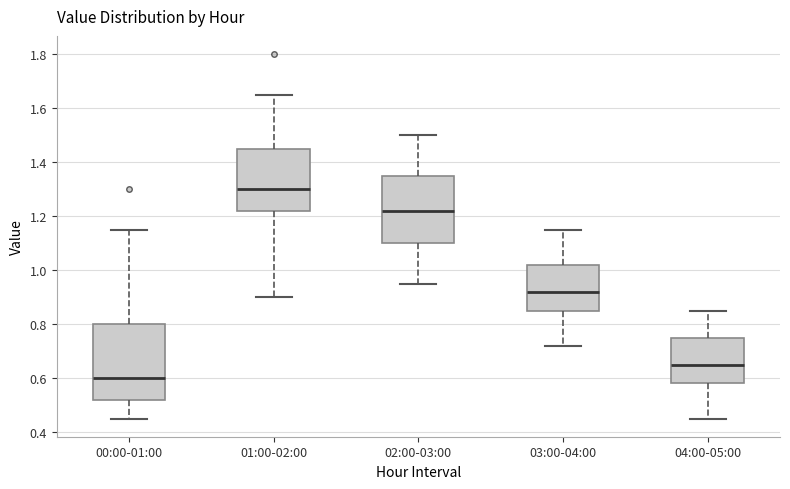

Where does the upper whisker of the box for 02:00-03:00 end on the y-axis? The values are not printed on the chart, so give them approximately, as read against the axis.

1.50